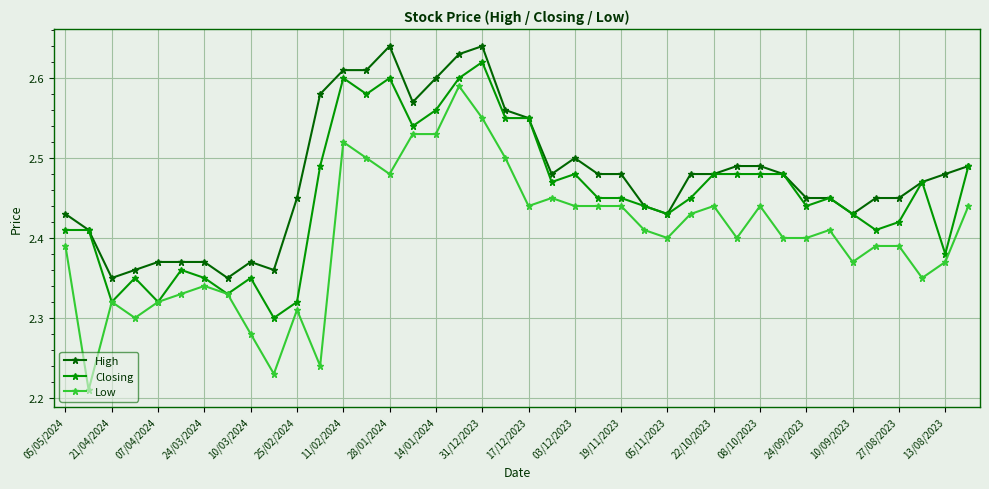

Rank the series by their maximum value, from lowest to highest.

Low, Closing, High